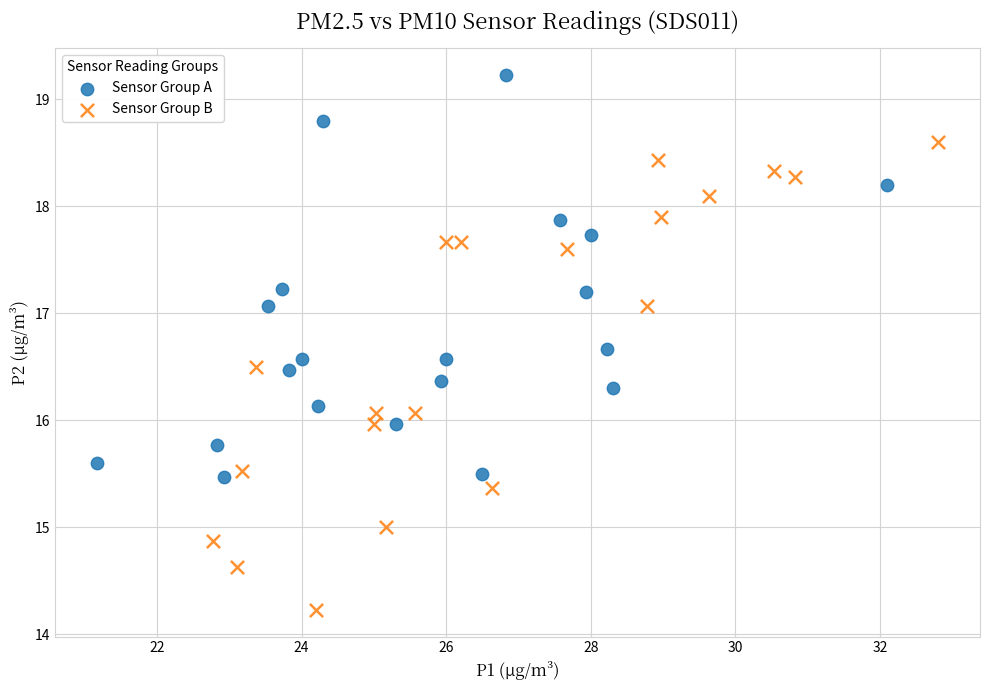

Which series has the largest Y range (max minus min)?

Sensor Group B